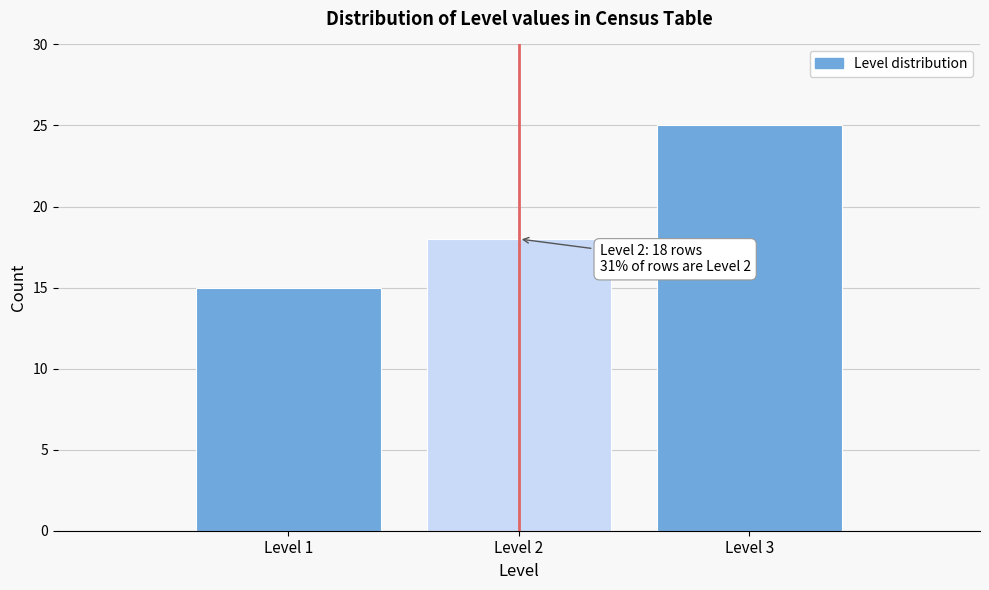

Over which range of the x-axis is the bar tallest?

2.5 to 3.5